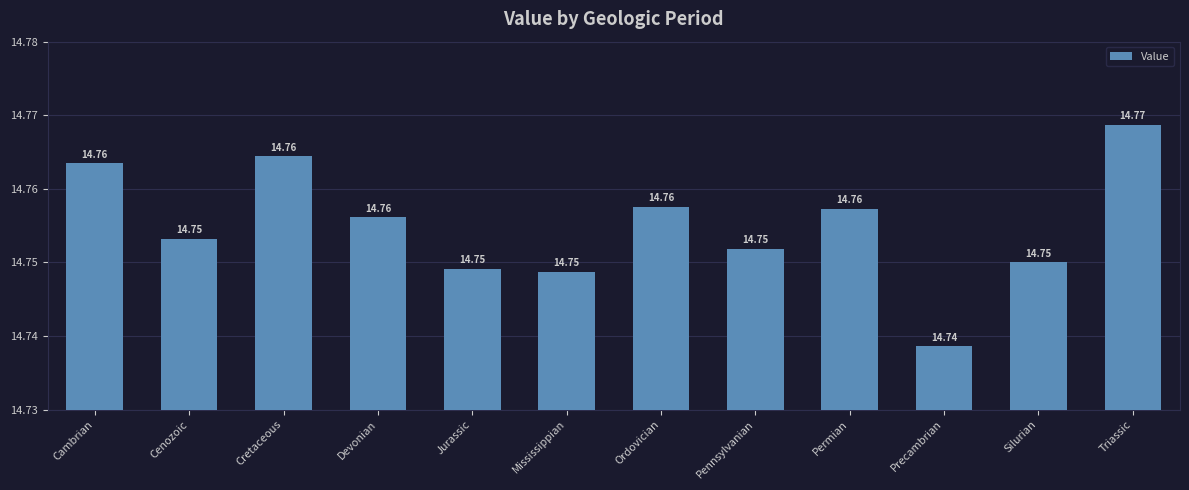

Is it true that the value at Cambrian is 14.8?

True